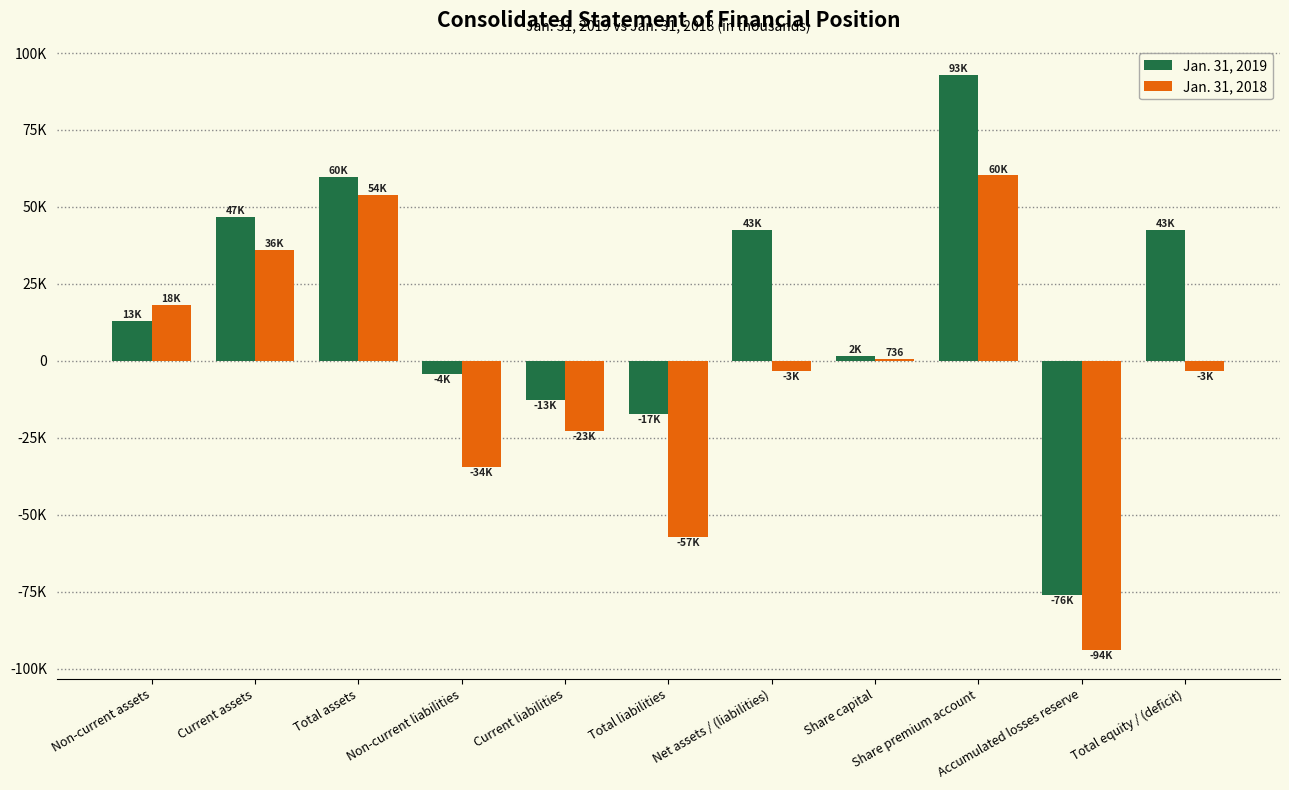

What is the sum of the Jan. 31, 2019 values at Share premium account and Net assets / (liabilities)?

135348